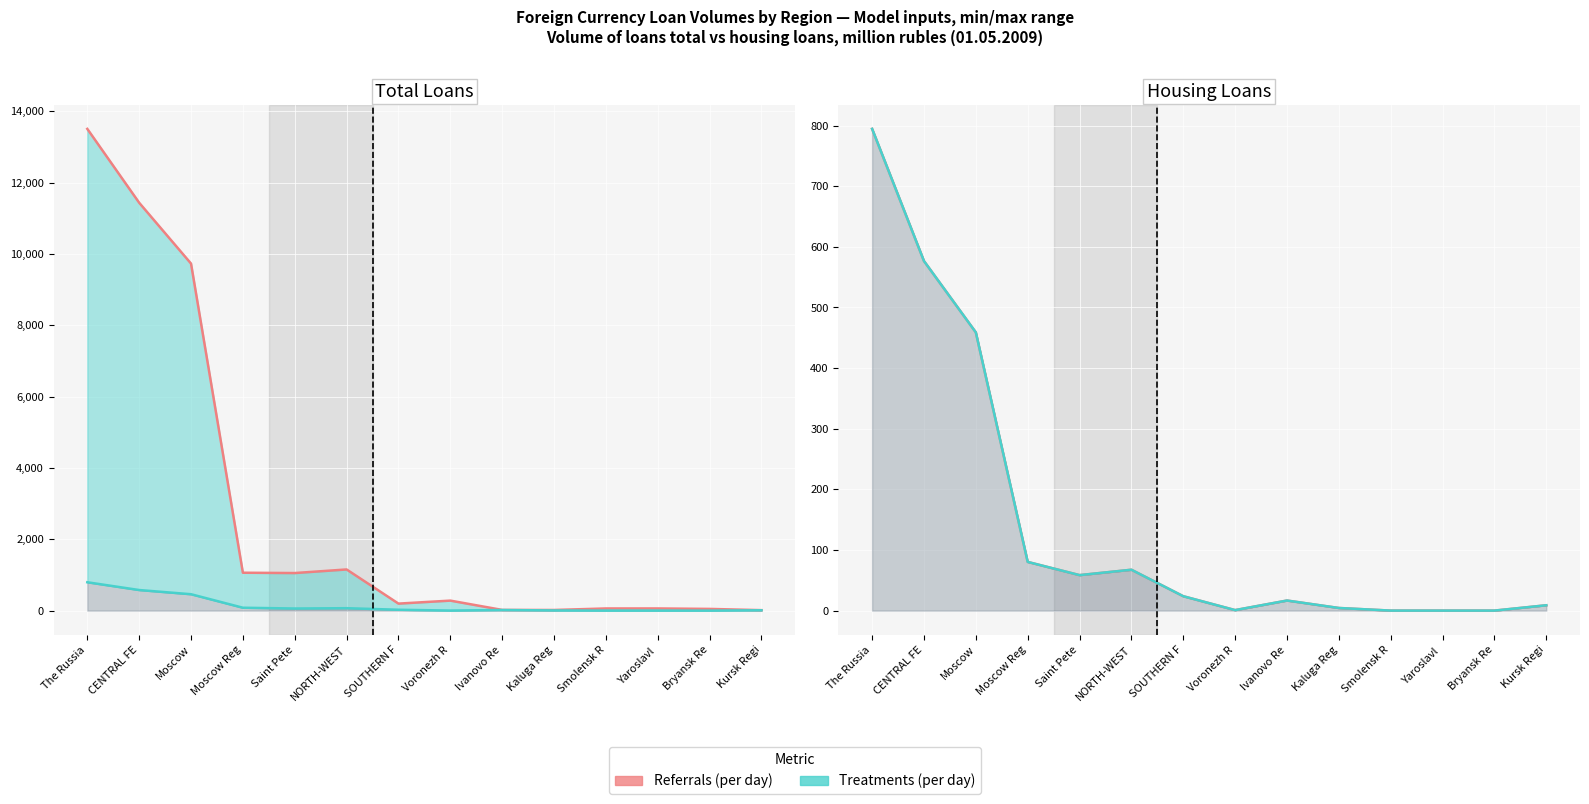

What is the difference between the maximum and minimum values?

794.6